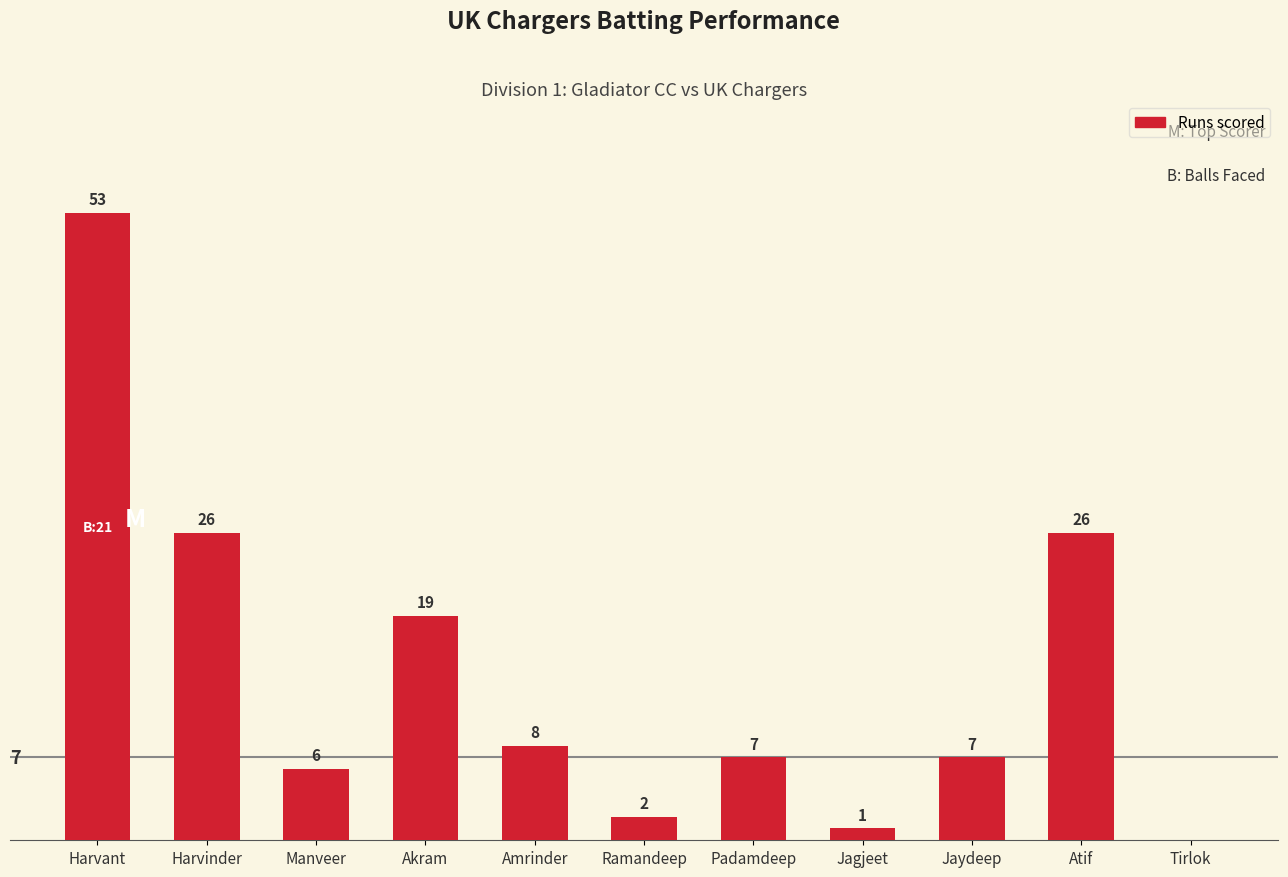

Are the bars horizontal?

No